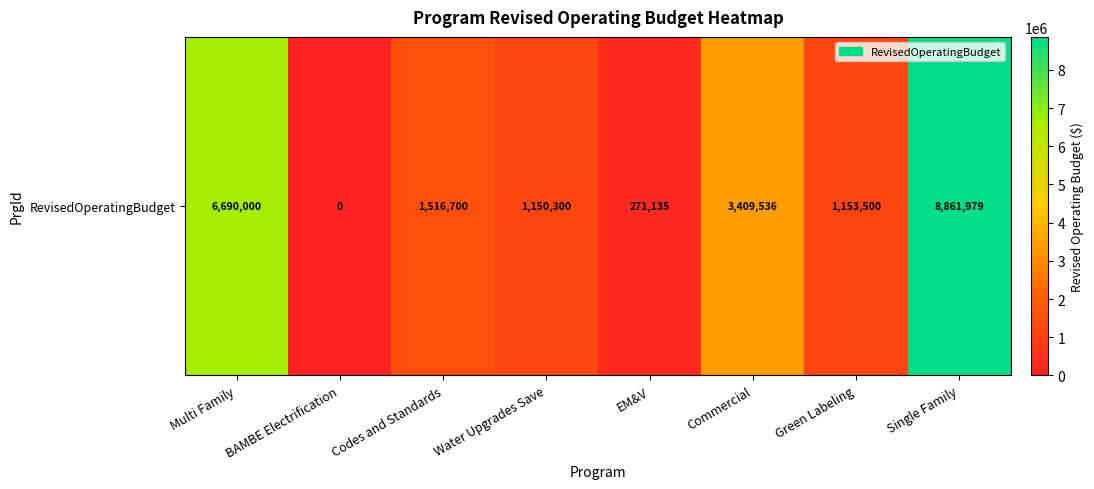

Read the value at Water Upgrades Save, to the nearest 10.

1150300